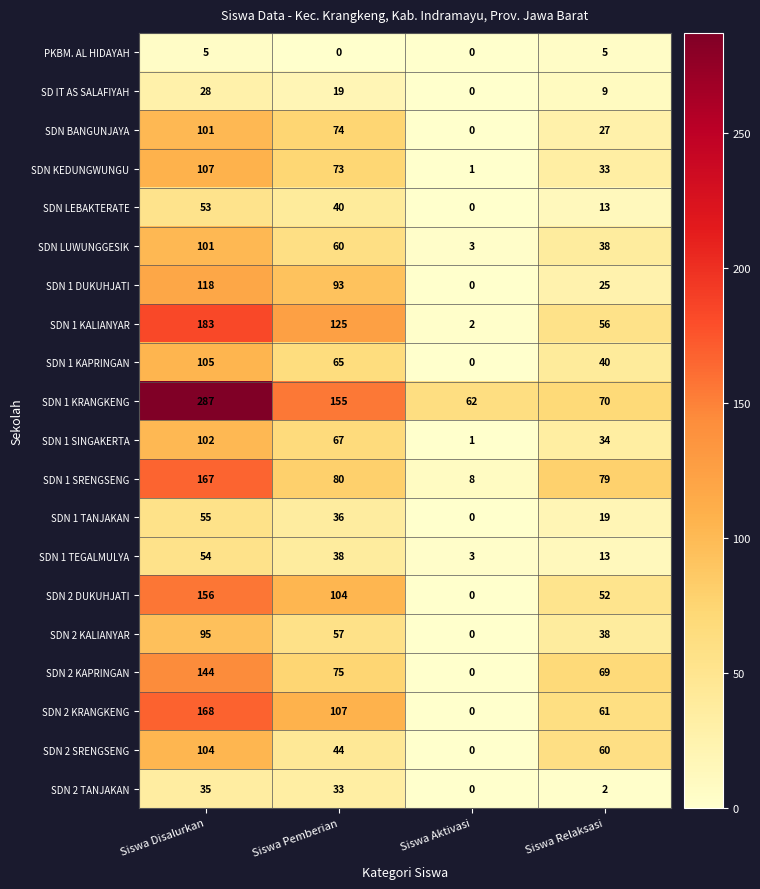

True or false: SDN 1 SINGAKERTA has a value of 34 at Siswa Relaksasi.

True